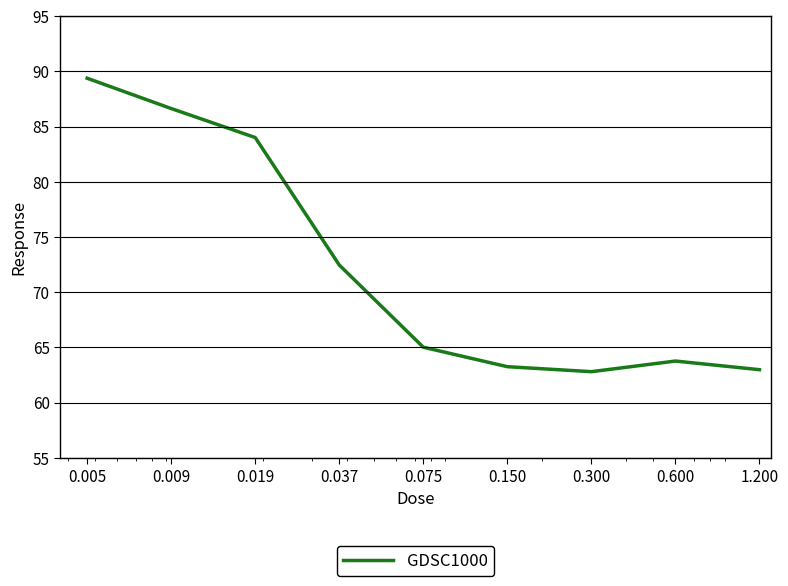

What is the greatest value displayed?

89.4